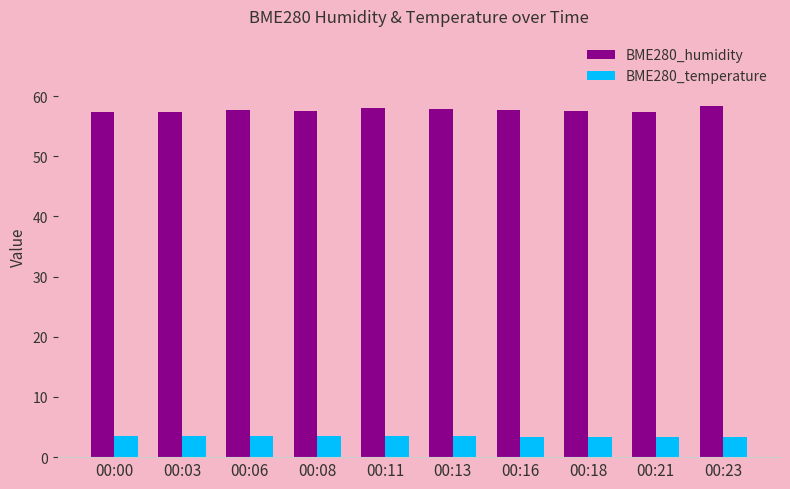

What is the difference between the BME280_humidity values at 00:06 and 00:11?

0.3